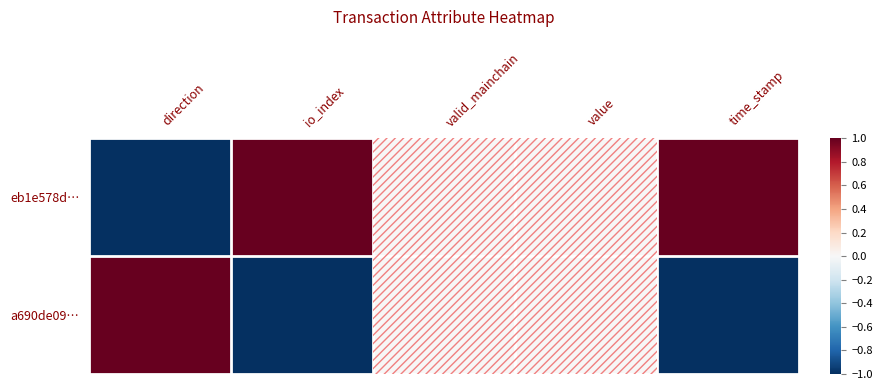

Reading left to right, transcribe all the data shown in this chart.

eb1e578d…: direction=-1	io_index=1	valid_mainchain=0	value=0	time_stamp=1
a690de09…: direction=1	io_index=-1	valid_mainchain=0	value=0	time_stamp=-1